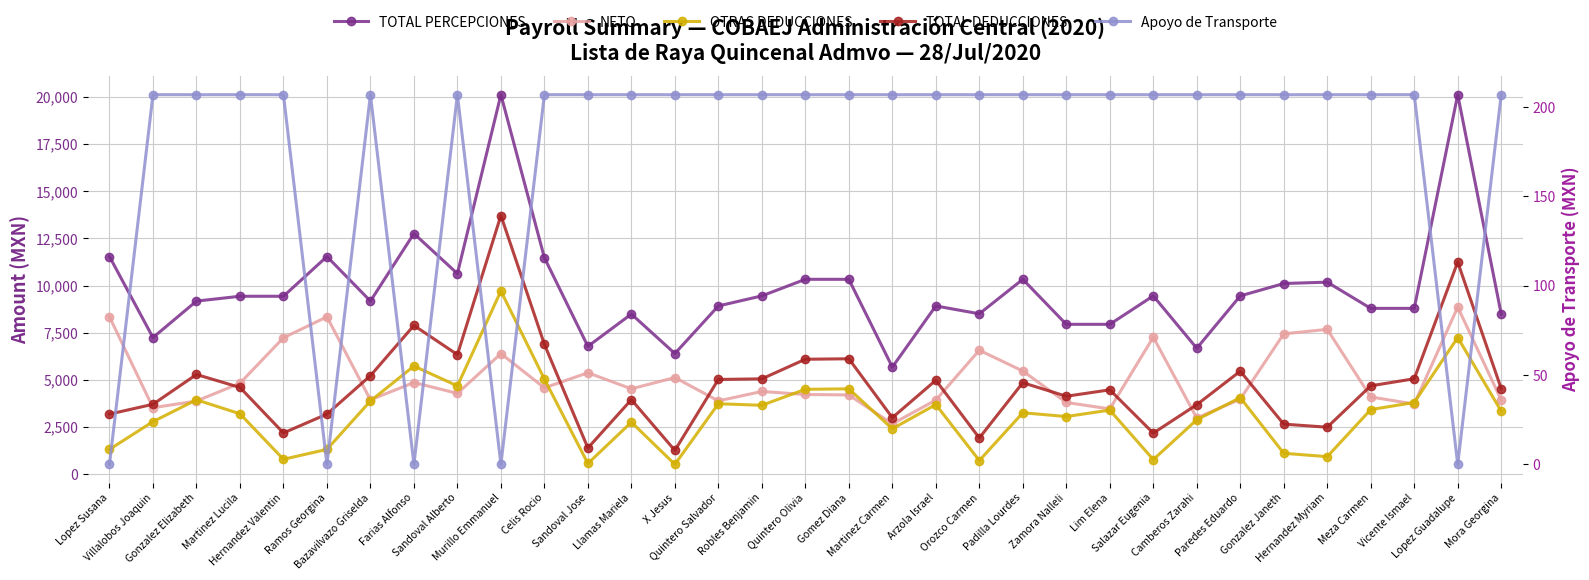

Which category has the highest value across all series?

Murillo Emmanuel